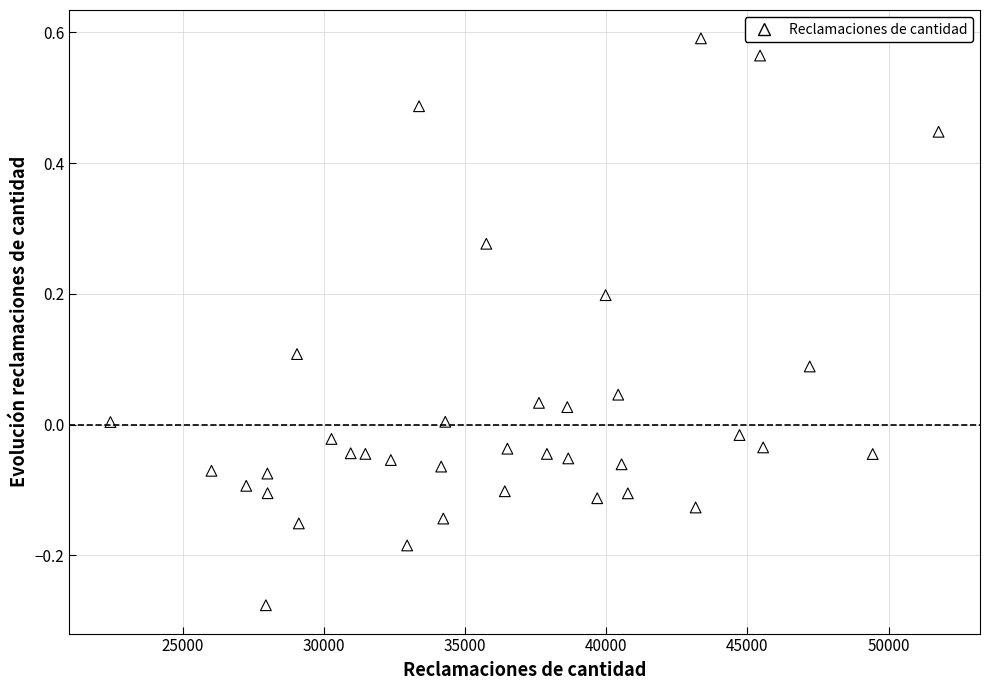

What is the range of X values (max minus min)?

29331.0